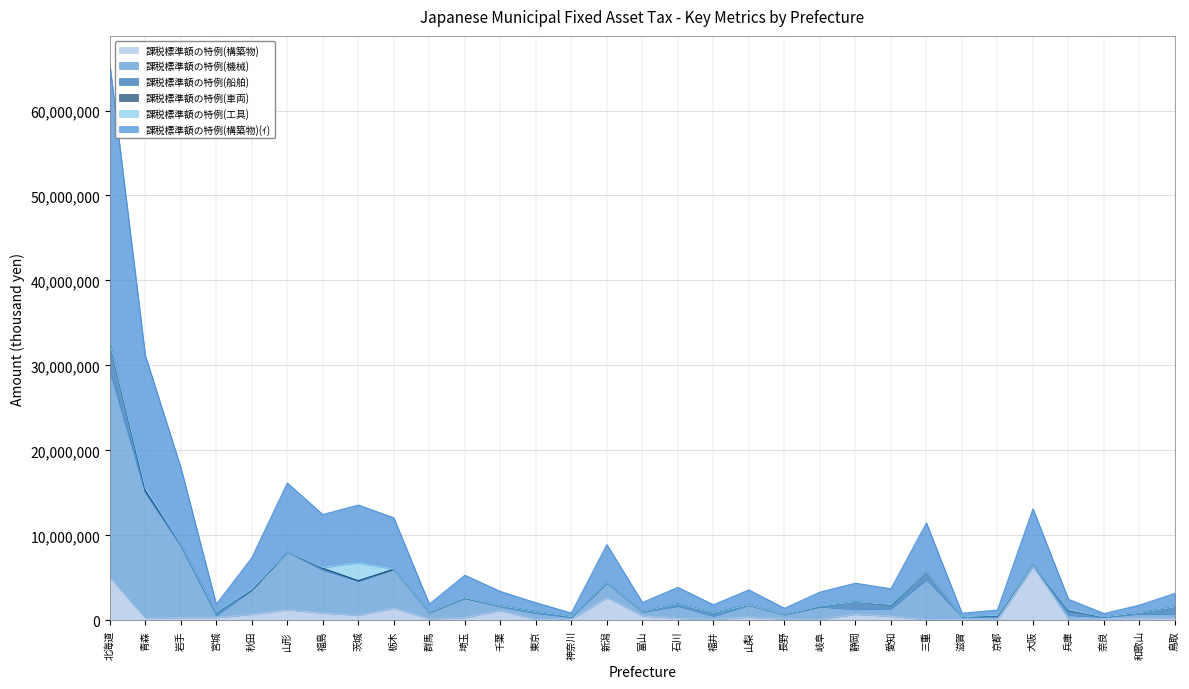

At which category is the sum across all series the highest?

北海道